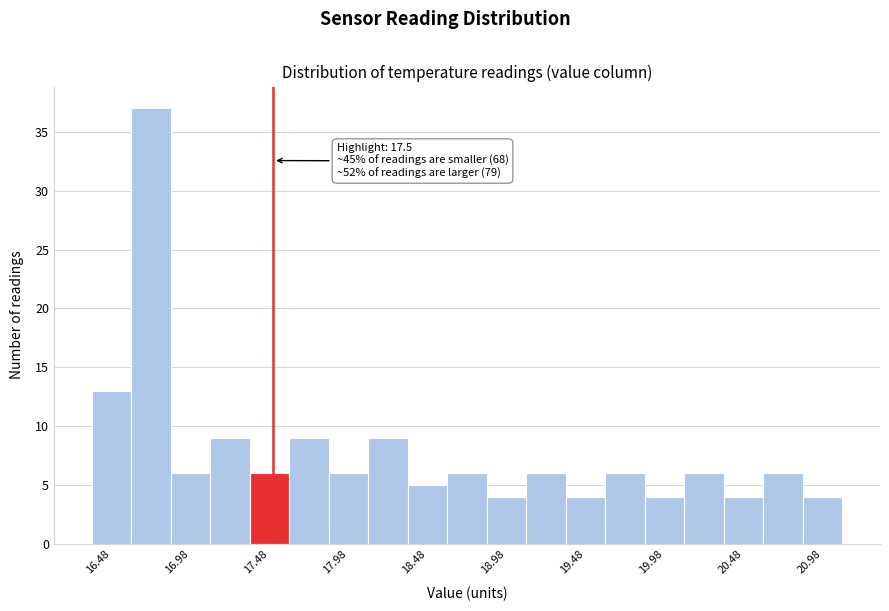

Over which range of the x-axis is the bar tallest?

16.60 to 16.85